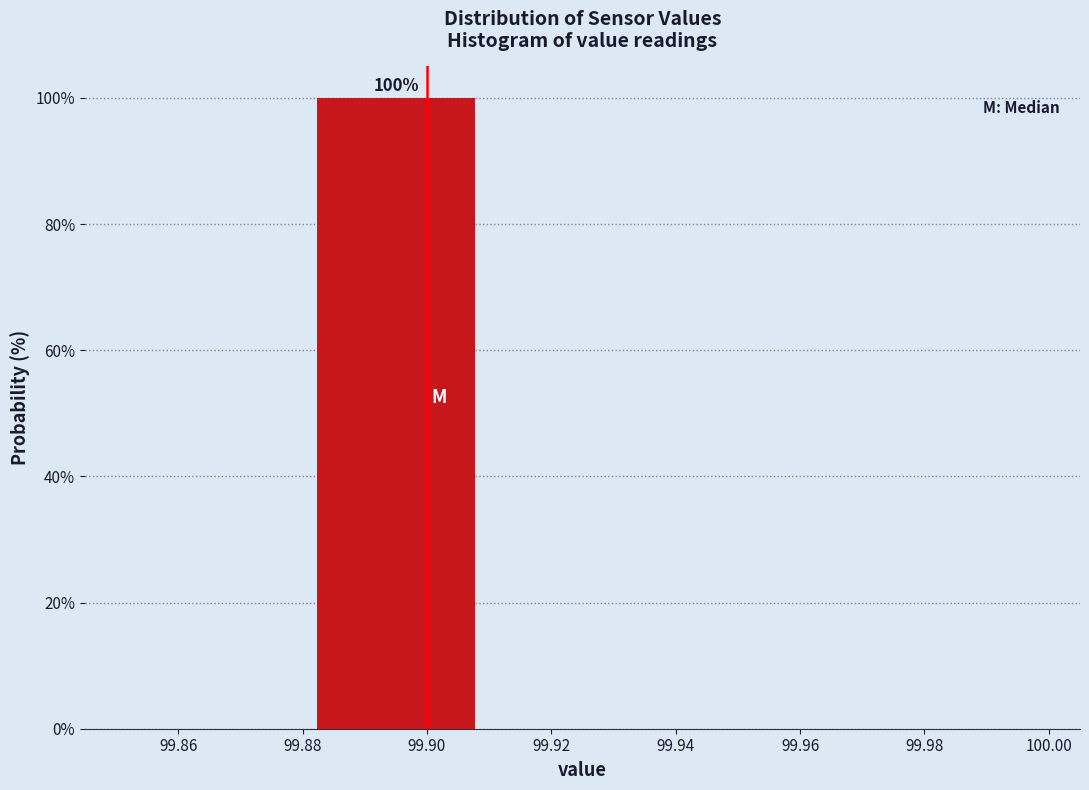

Which range on the x-axis has the tallest bar?

99.88 to 99.91